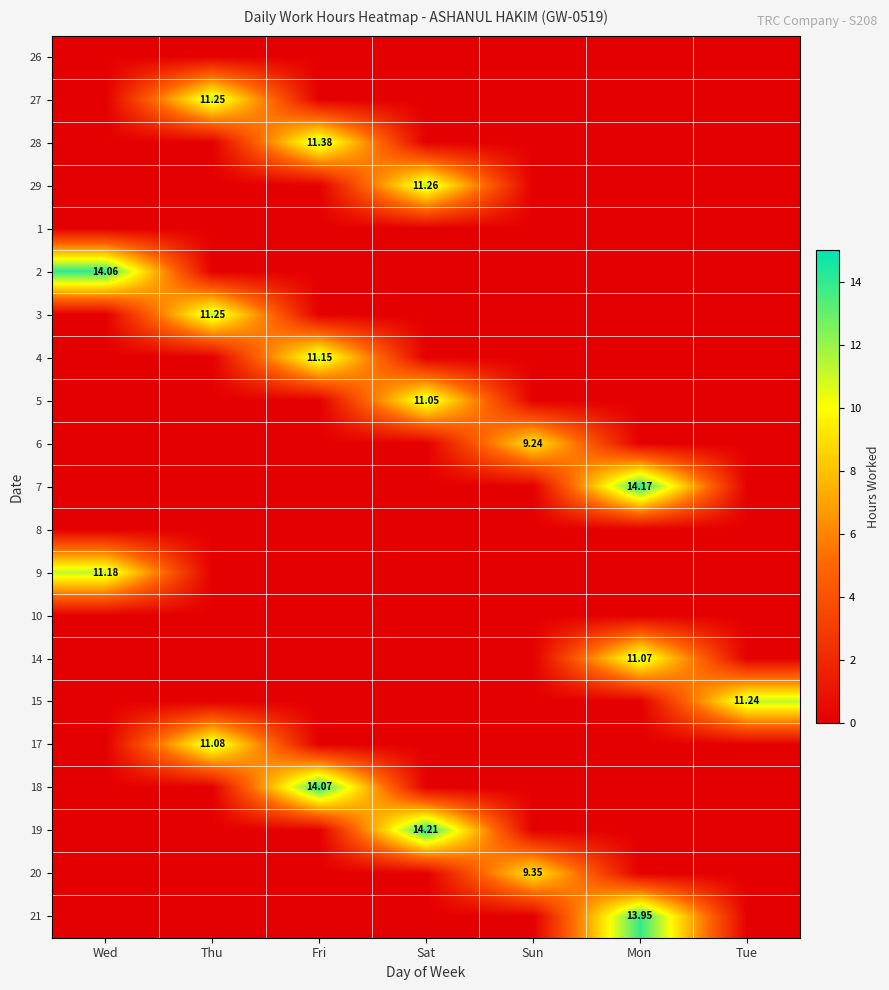

The value of 15 at Mon is 0.0. True or false?

True